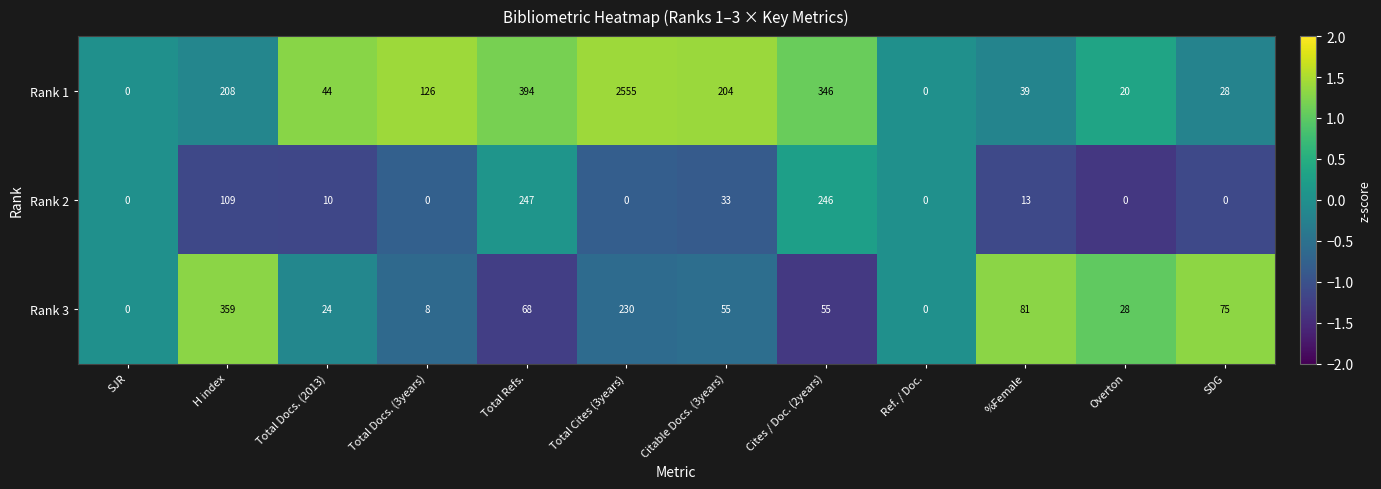

What is the difference between the second highest and second lowest values in the Rank 2 series?

246